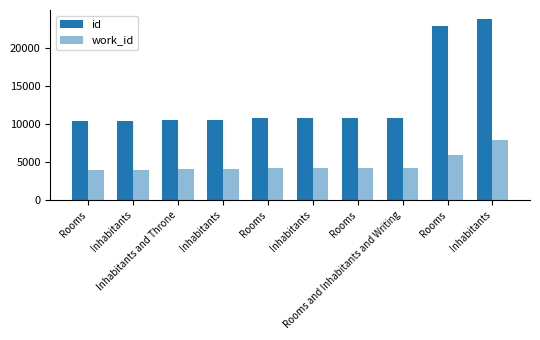

Is the value of work_id at Rooms and Inhabitants and Writing greater than the value of id at Rooms?

No